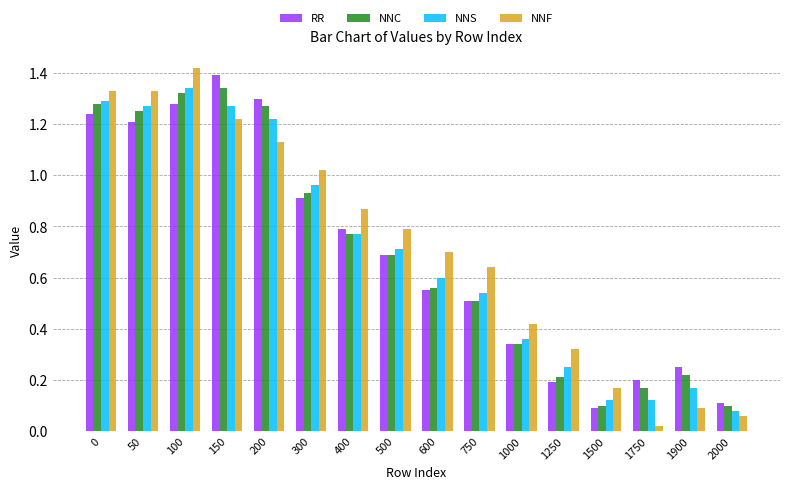

Is it true that NNF equals 0.6 at 300?

False